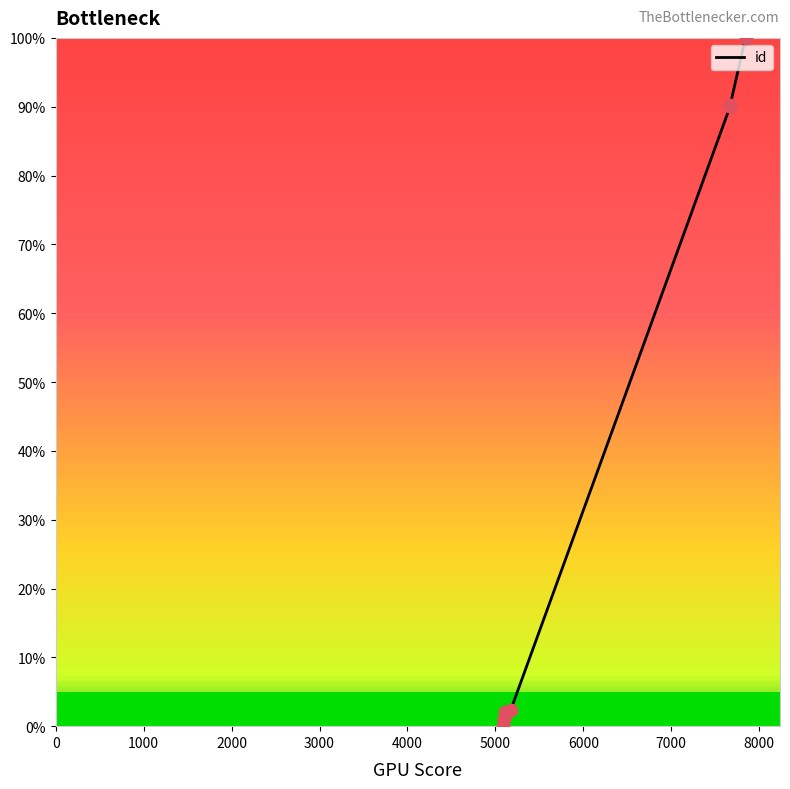

Which has a higher value, 8000 or 5000?

8000